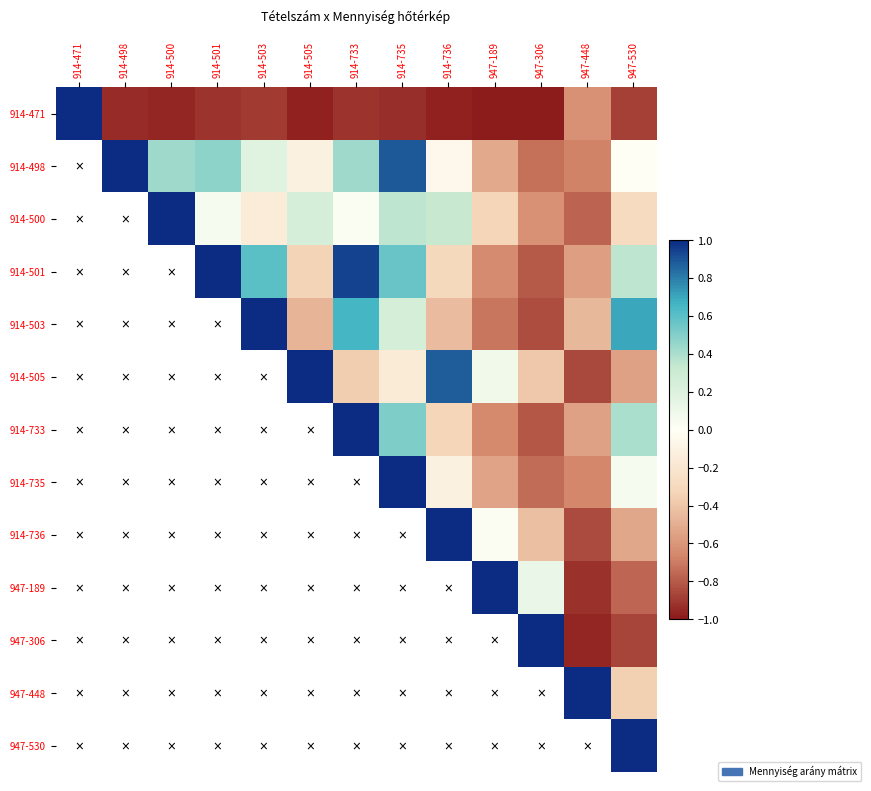

Rank the series by their maximum value, from highest to lowest.

914-471, 914-498, 914-500, 914-501, 914-503, 914-505, 914-733, 914-735, 914-736, 947-189, 947-306, 947-448, 947-530